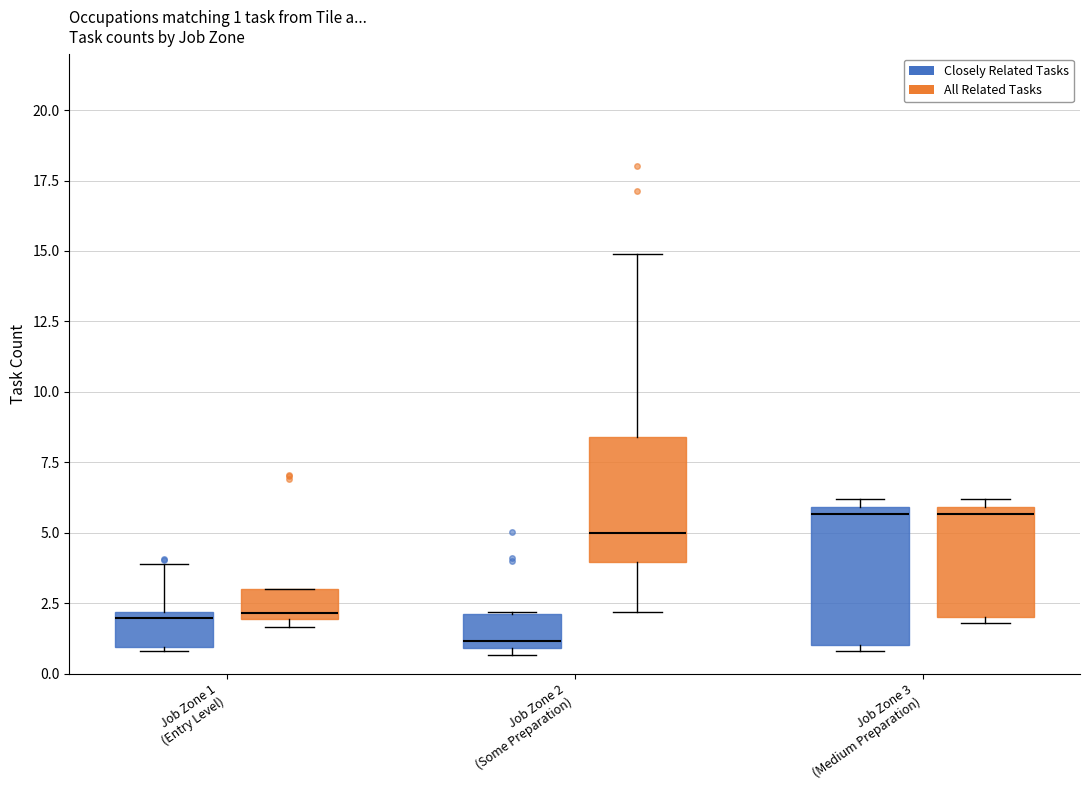

Which box's median line is the lowest?

Job Zone 2 (Some Preparation) (Closely Related Tasks)